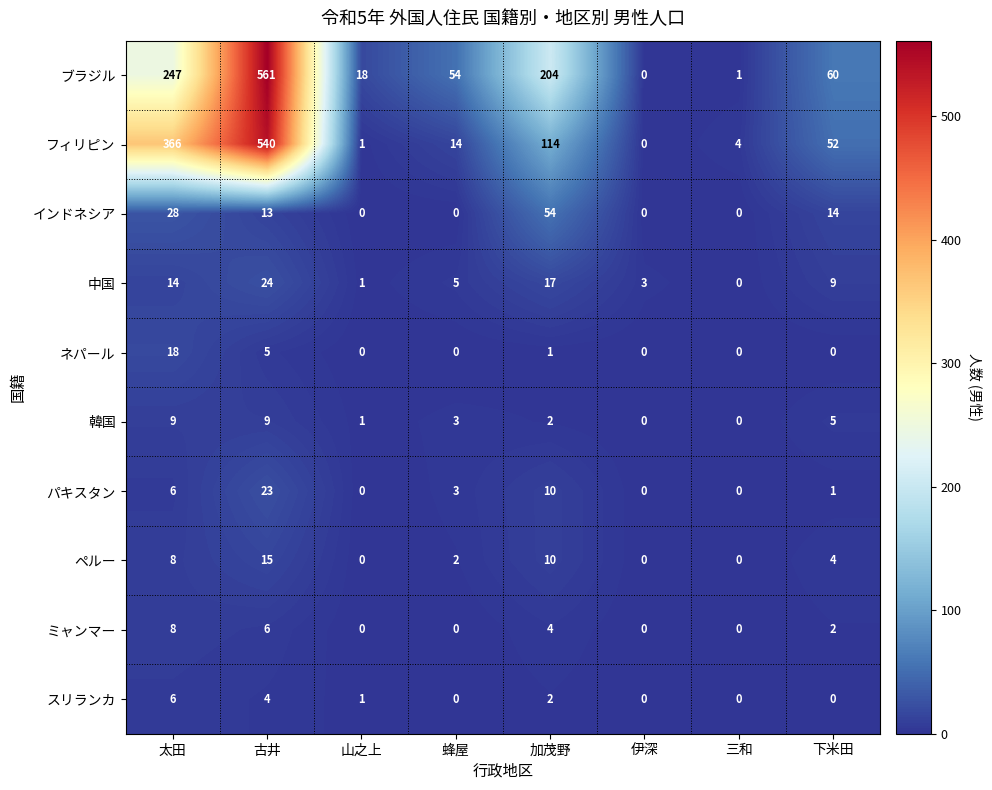

At which category is the sum across all series the highest?

古井